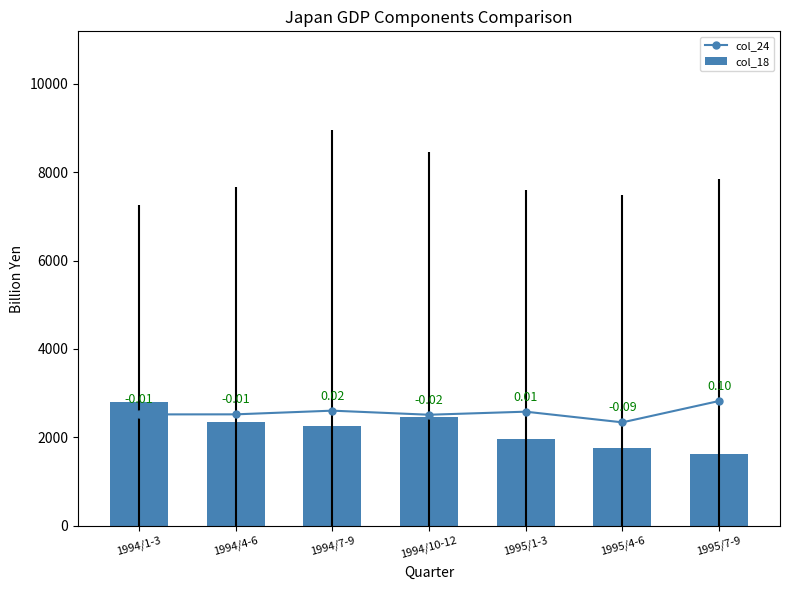

What is the value of the col_24 bar at the 2nd from the left?

2519.0